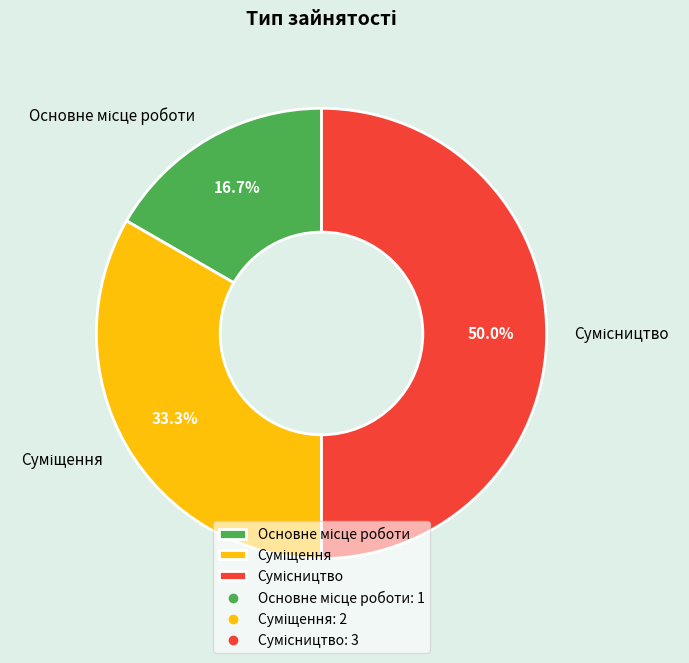

How many slices are in this pie chart?

3